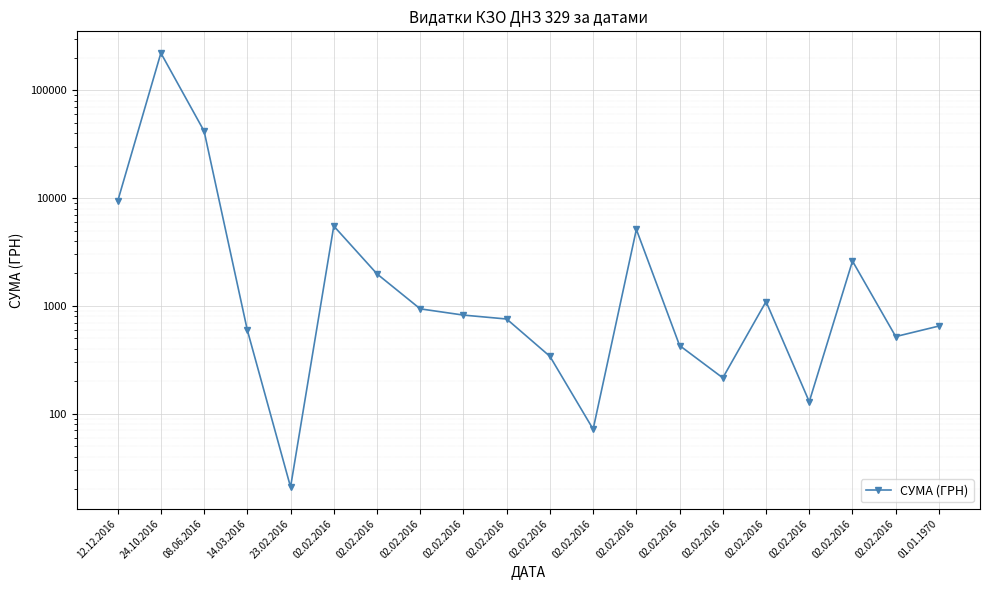

How many interior local peaks (higher than both neighbors) does the data have?

5